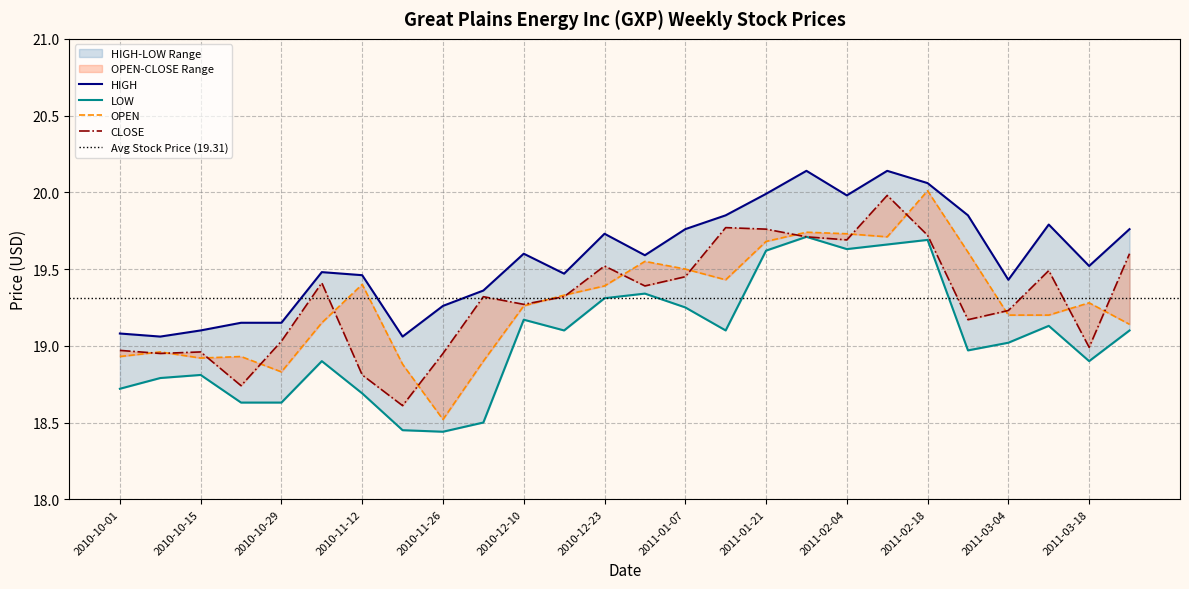

Reading left to right, extract all data points from this chart.

OPEN: 2011-03-25=19.1	2011-03-18=19.3	2011-03-11=19.2	2011-03-04=19.2	2011-02-25=19.6	2011-02-18=20.0	2011-02-11=19.7	2011-02-04=19.7	2011-01-28=19.7	2011-01-21=19.7	2011-01-14=19.4	2011-01-07=19.5	2010-12-31=19.6	2010-12-23=19.4	2010-12-17=19.3	2010-12-10=19.3	2010-12-03=18.9	2010-11-26=18.5	2010-11-19=18.9	2010-11-12=19.4	2010-11-05=19.1	2010-10-29=18.8	2010-10-22=18.9	2010-10-15=18.9	2010-10-08=19.0	2010-10-01=18.9
HIGH: 2011-03-25=19.8	2011-03-18=19.5	2011-03-11=19.8	2011-03-04=19.4	2011-02-25=19.9	2011-02-18=20.1	2011-02-11=20.1	2011-02-04=20.0	2011-01-28=20.1	2011-01-21=20.0	2011-01-14=19.9	2011-01-07=19.8	2010-12-31=19.6	2010-12-23=19.7	2010-12-17=19.5	2010-12-10=19.6	2010-12-03=19.4	2010-11-26=19.3	2010-11-19=19.1	2010-11-12=19.5	2010-11-05=19.5	2010-10-29=19.1	2010-10-22=19.1	2010-10-15=19.1	2010-10-08=19.1	2010-10-01=19.1
LOW: 2011-03-25=19.1	2011-03-18=18.9	2011-03-11=19.1	2011-03-04=19.0	2011-02-25=19.0	2011-02-18=19.7	2011-02-11=19.7	2011-02-04=19.6	2011-01-28=19.7	2011-01-21=19.6	2011-01-14=19.1	2011-01-07=19.2	2010-12-31=19.3	2010-12-23=19.3	2010-12-17=19.1	2010-12-10=19.2	2010-12-03=18.5	2010-11-26=18.4	2010-11-19=18.4	2010-11-12=18.7	2010-11-05=18.9	2010-10-29=18.6	2010-10-22=18.6	2010-10-15=18.8	2010-10-08=18.8	2010-10-01=18.7
CLOSE: 2011-03-25=19.6	2011-03-18=19.0	2011-03-11=19.5	2011-03-04=19.2	2011-02-25=19.2	2011-02-18=19.7	2011-02-11=20.0	2011-02-04=19.7	2011-01-28=19.7	2011-01-21=19.8	2011-01-14=19.8	2011-01-07=19.4	2010-12-31=19.4	2010-12-23=19.5	2010-12-17=19.3	2010-12-10=19.3	2010-12-03=19.3	2010-11-26=18.9	2010-11-19=18.6	2010-11-12=18.8	2010-11-05=19.4	2010-10-29=19.0	2010-10-22=18.7	2010-10-15=19.0	2010-10-08=18.9	2010-10-01=19.0